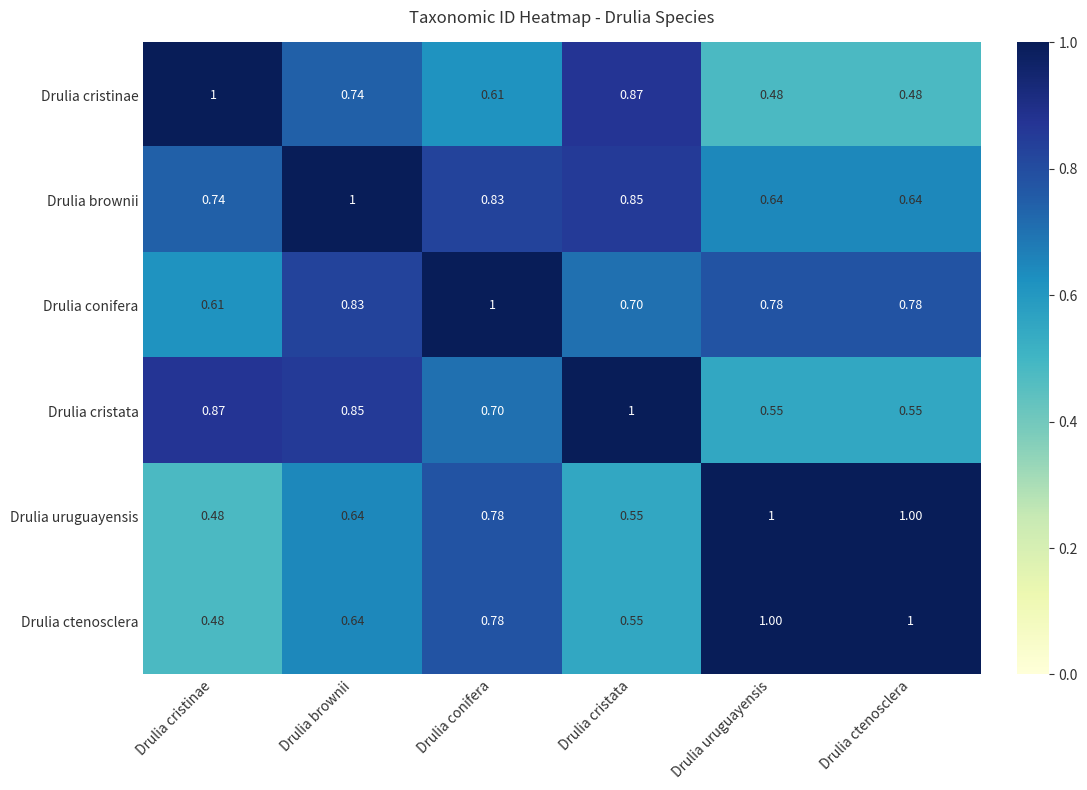

At which label does Drulia uruguayensis reach its minimum?

Drulia cristinae